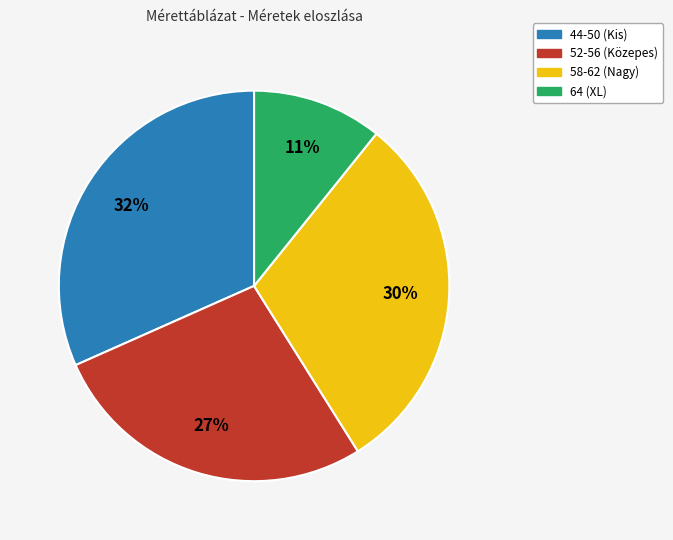

To the nearest percent, what is the difference between the largest and smallest slice percentages?

21%